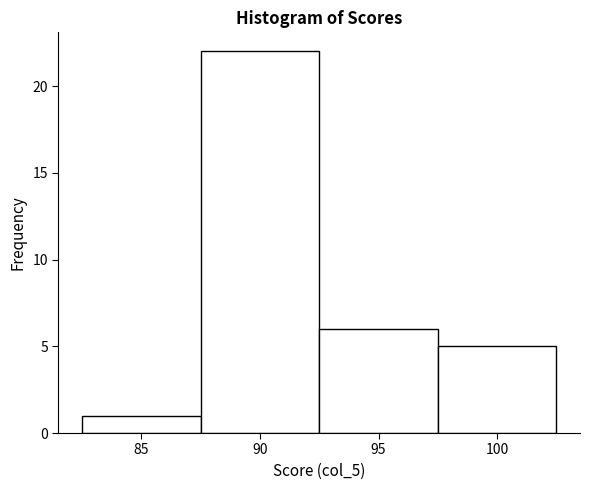

Reading left to right, list every bar in this chart as the range it spans on the x-axis followed by its height. The values are not printed on the chart, so give them approximately, as read against the axis.

82.5 to 87.5: 1
87.5 to 92.5: 22
92.5 to 97.5: 6
97.5 to 102.5: 5